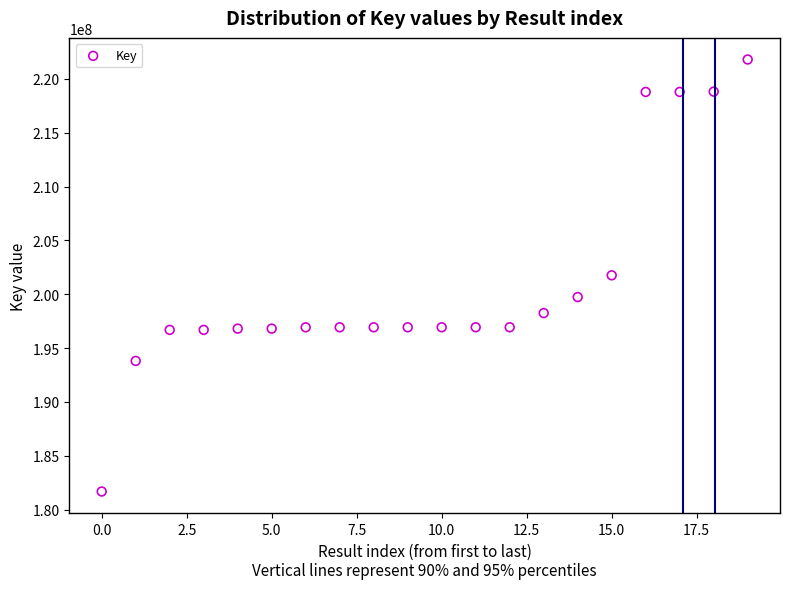

What is the range of Y values (max minus min)?

40114908